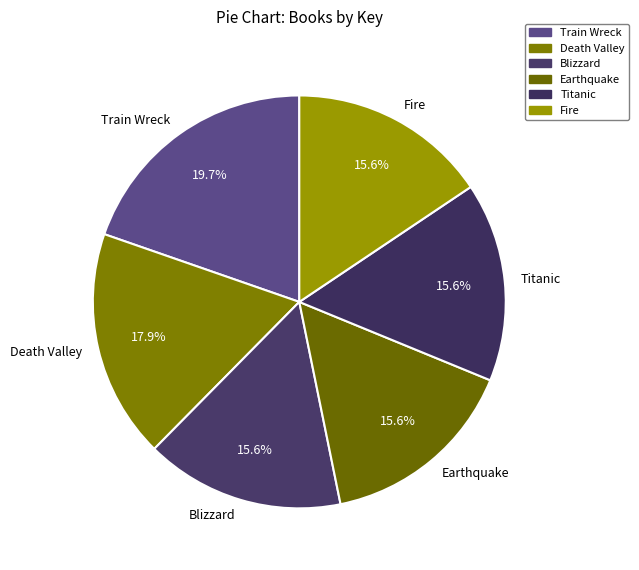

The Fire slice represents 25% of the pie. True or false?

False